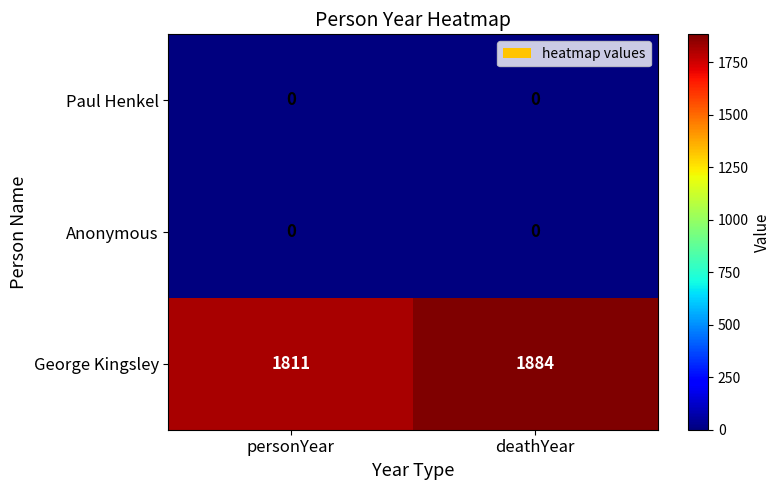

Reading left to right, transcribe all the data shown in this chart.

Paul Henkel: 0	0
Anonymous: 0	0
George Kingsley: 1811	1884